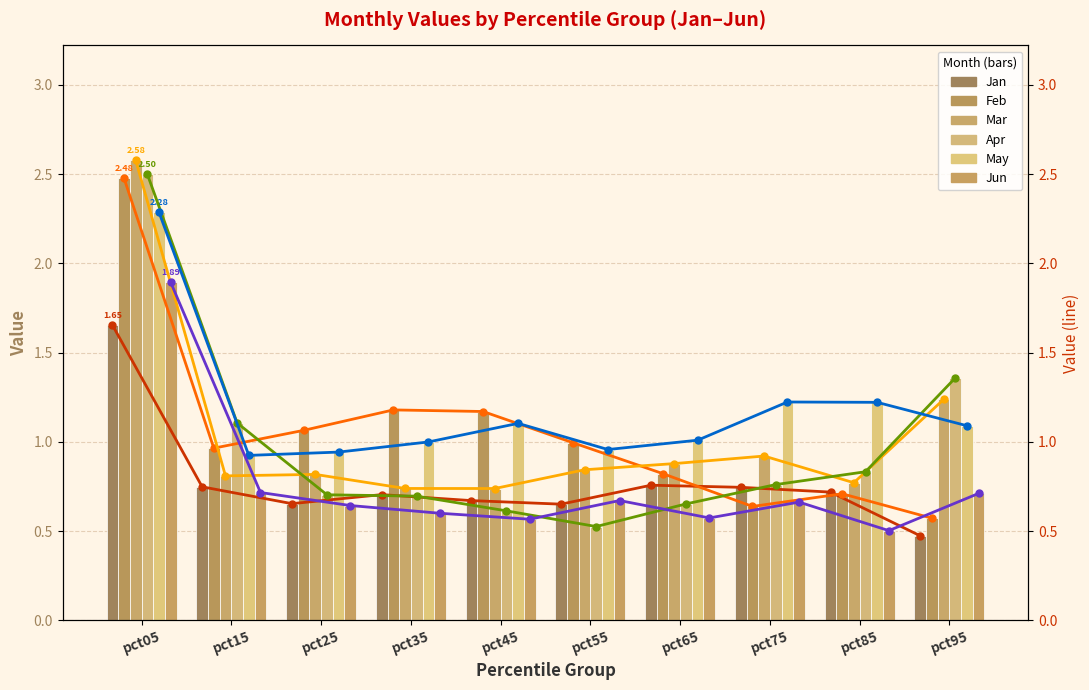

Rank the categories by Mar value from lowest to highest.

pct45, pct35, pct85, pct15, pct25, pct55, pct65, pct75, pct95, pct05